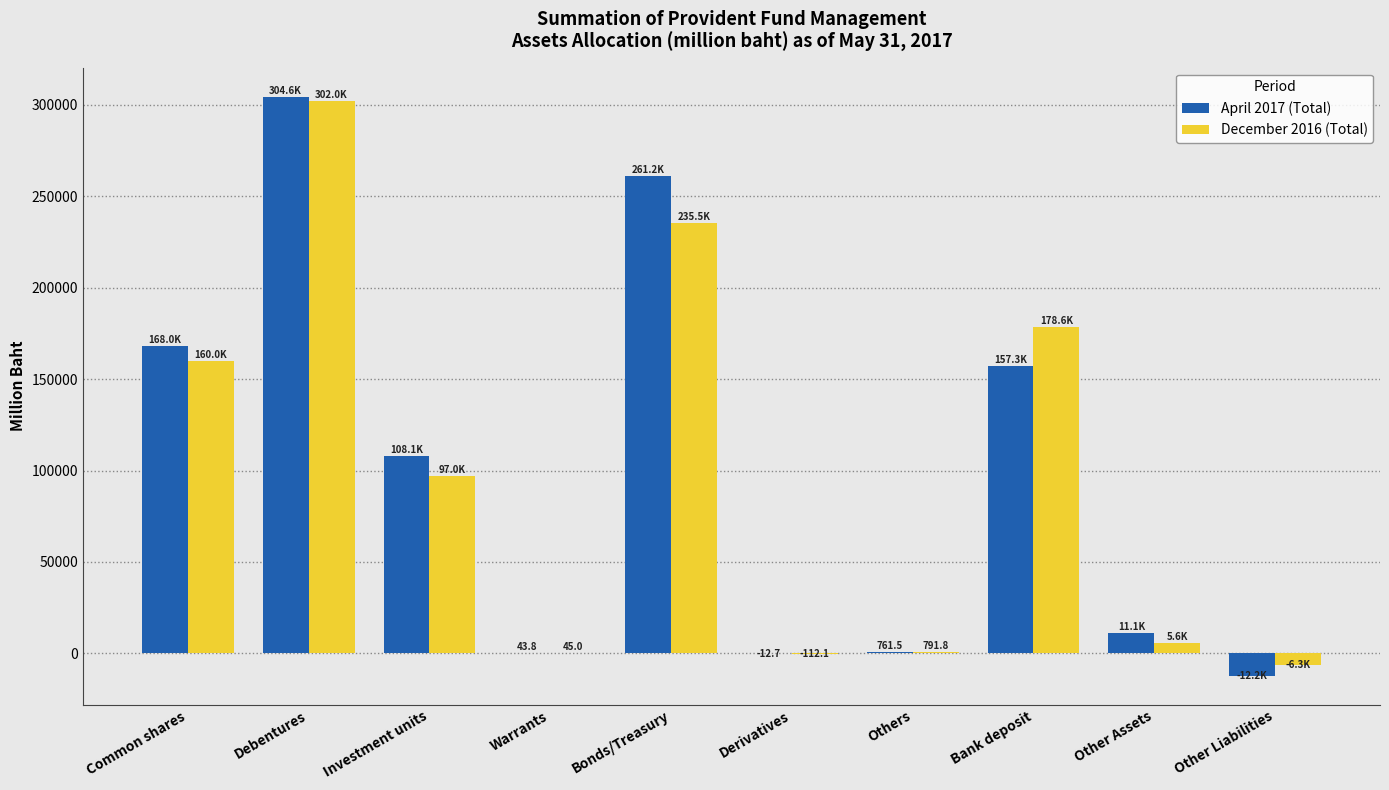

What is the sum of the April 2017 (Total) values at Common shares and Investment units?

276108.7